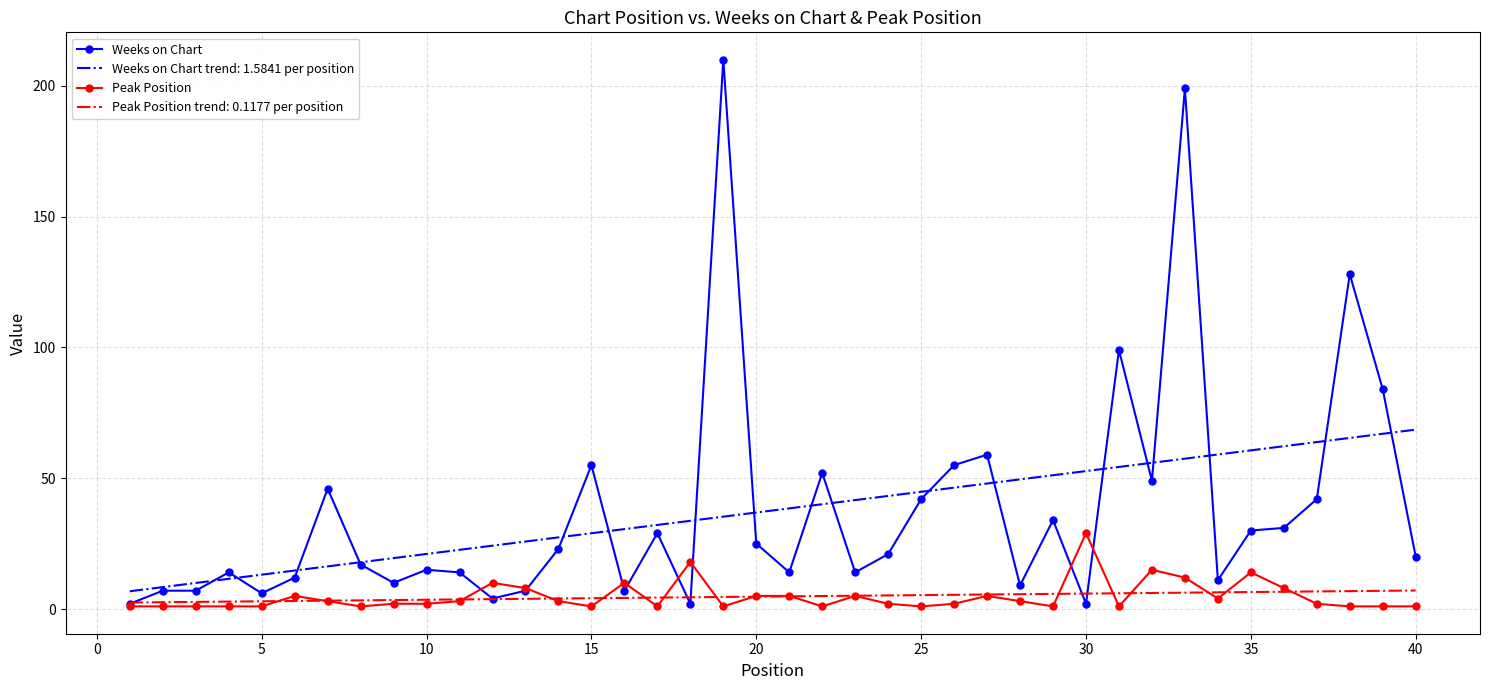

Rank the series by their maximum value, from highest to lowest.

Weeks on Chart, Weeks on Chart trend: 1.5841 per position, Peak Position, Peak Position trend: 0.1177 per position